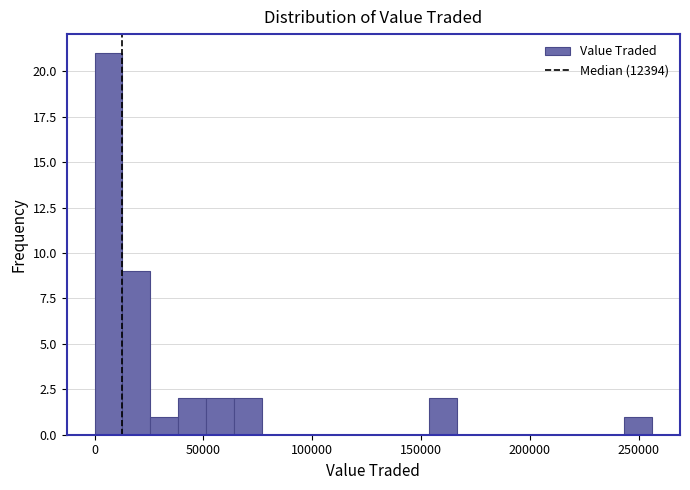

Read against the x-axis, roughly where is the centre of the tallest bar?

5000